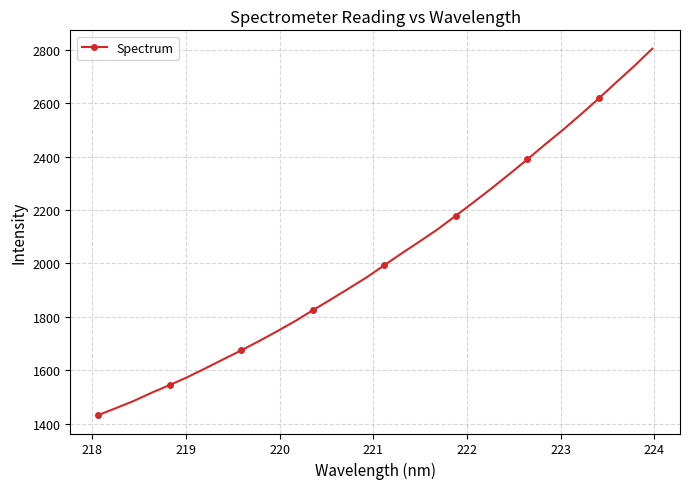

What is the value of the 30th point from the left?

2678.5